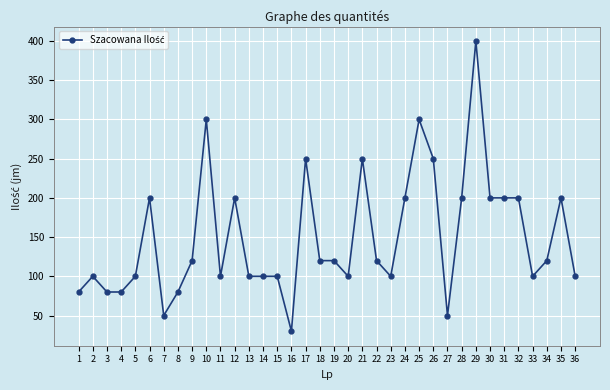

Is it true that the value at 2 is 49?

False